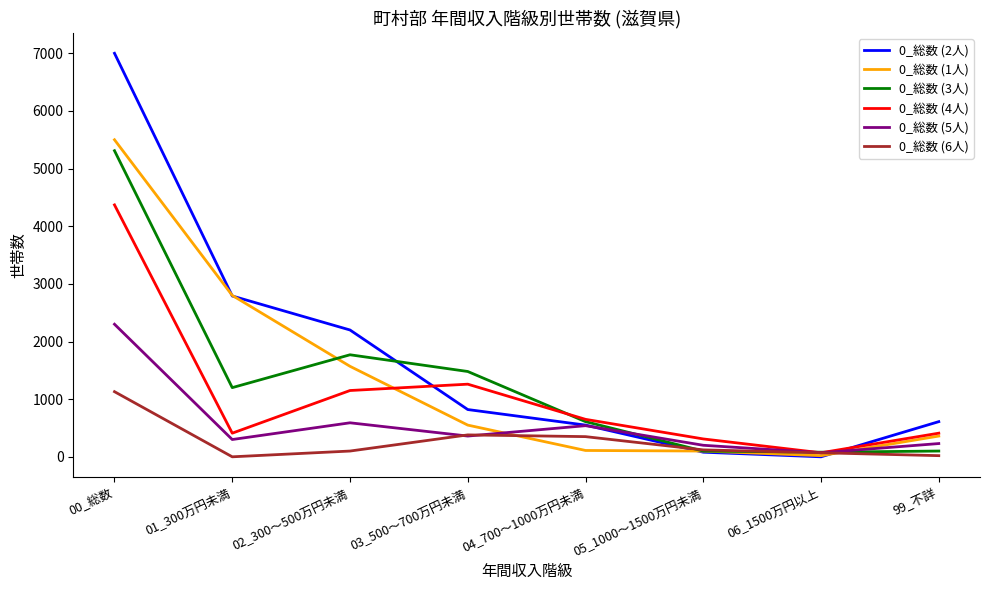

How many lines are shown in the chart?

6